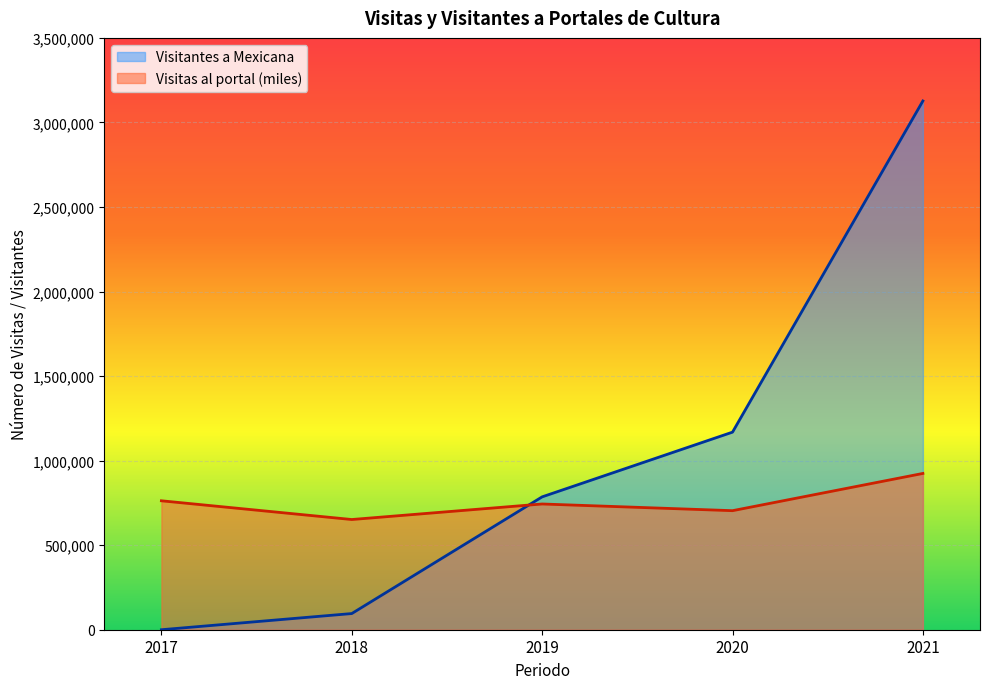

Between 2018 and 2021, which series saw the biggest shift?

Visitantes a Mexicana